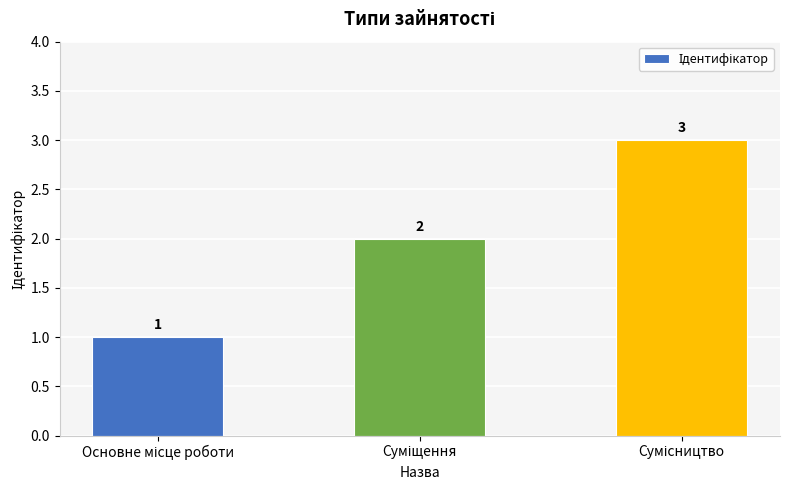

What is the sum of all values?

6